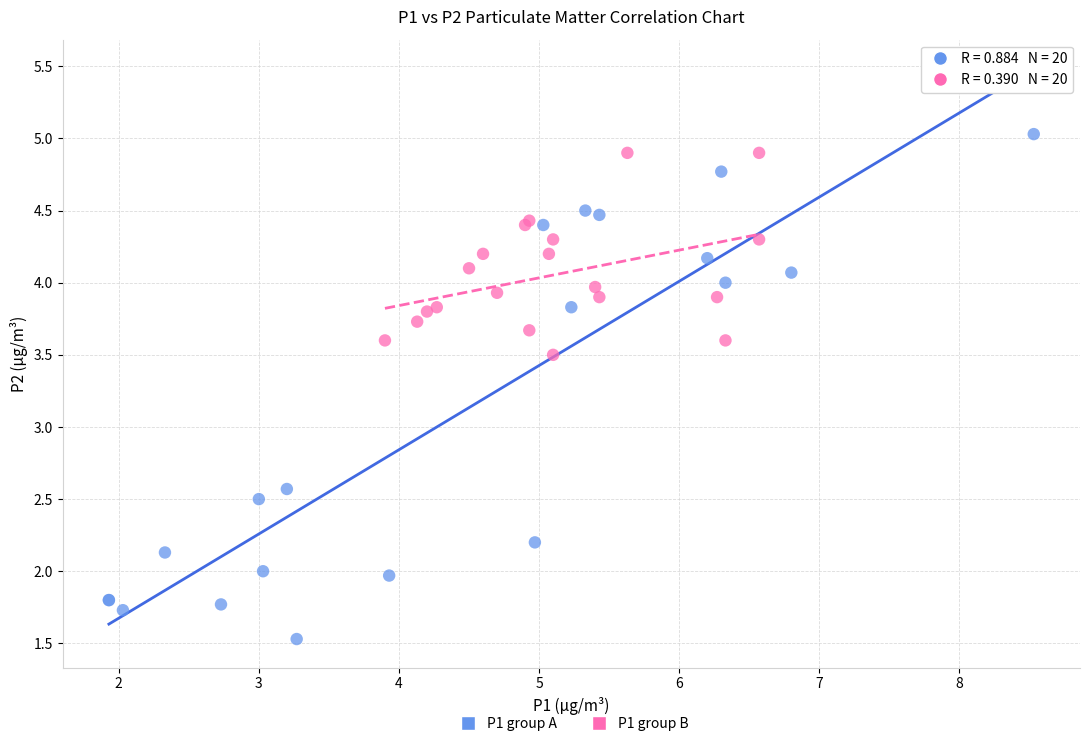

Which series reaches the minimum Y coordinate?

P1 group A